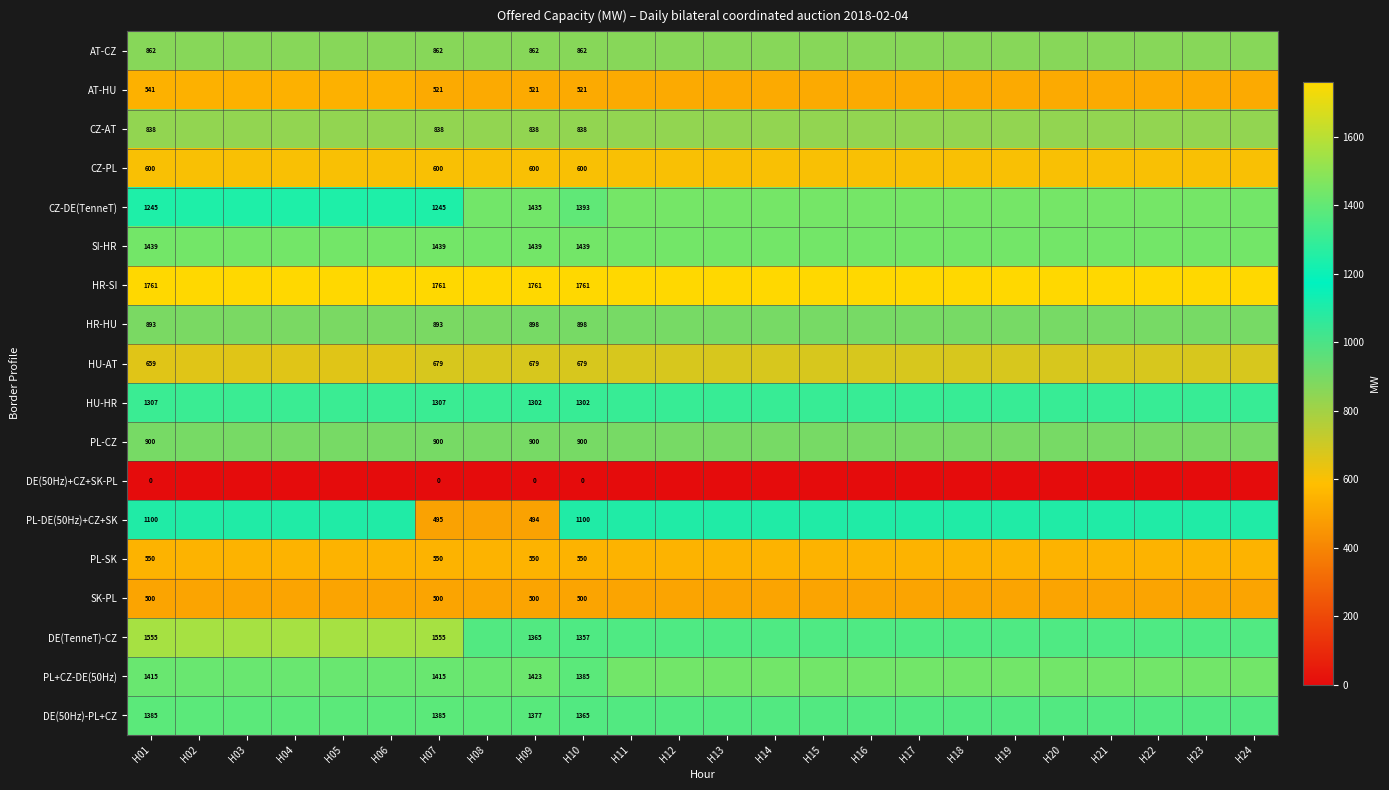

At how many categories does at least one series exceed 70?

24